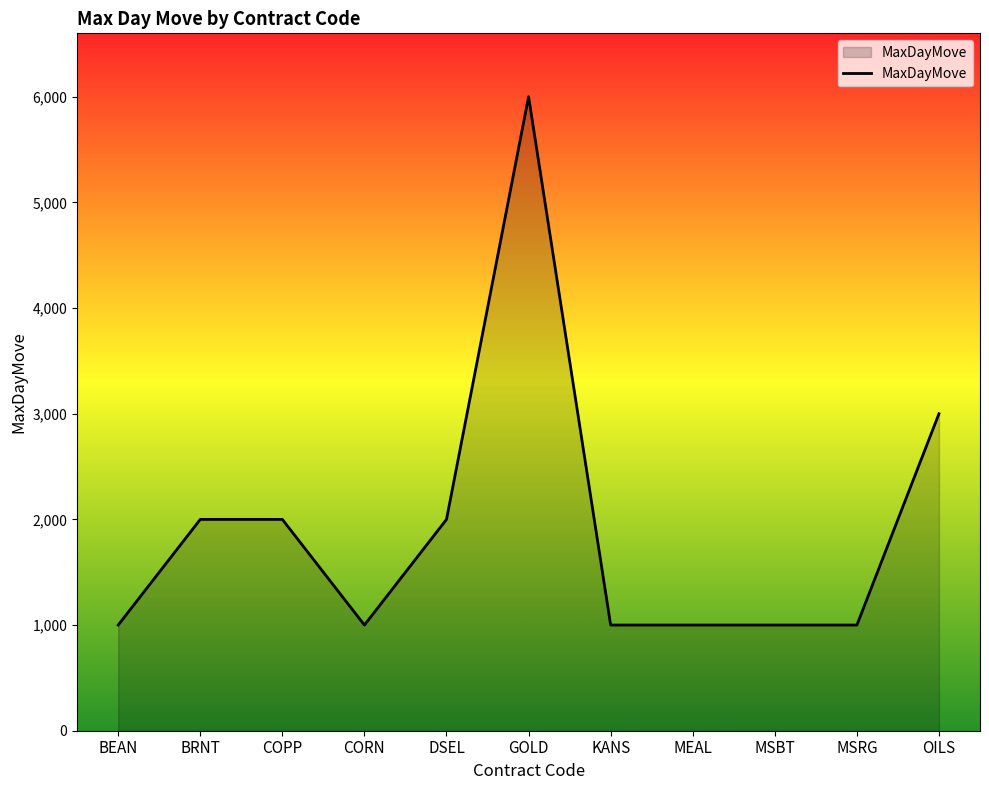

The value at MSRG is 1000. True or false?

True